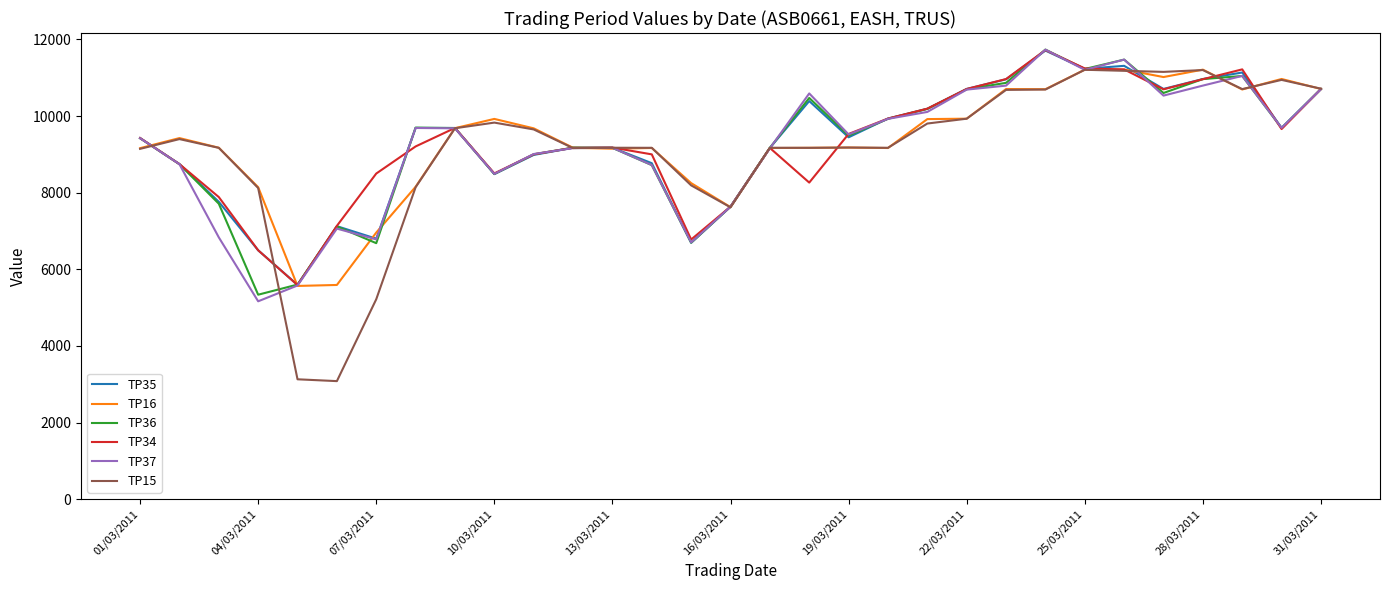

What is the minimum value for TP36?

5337.6